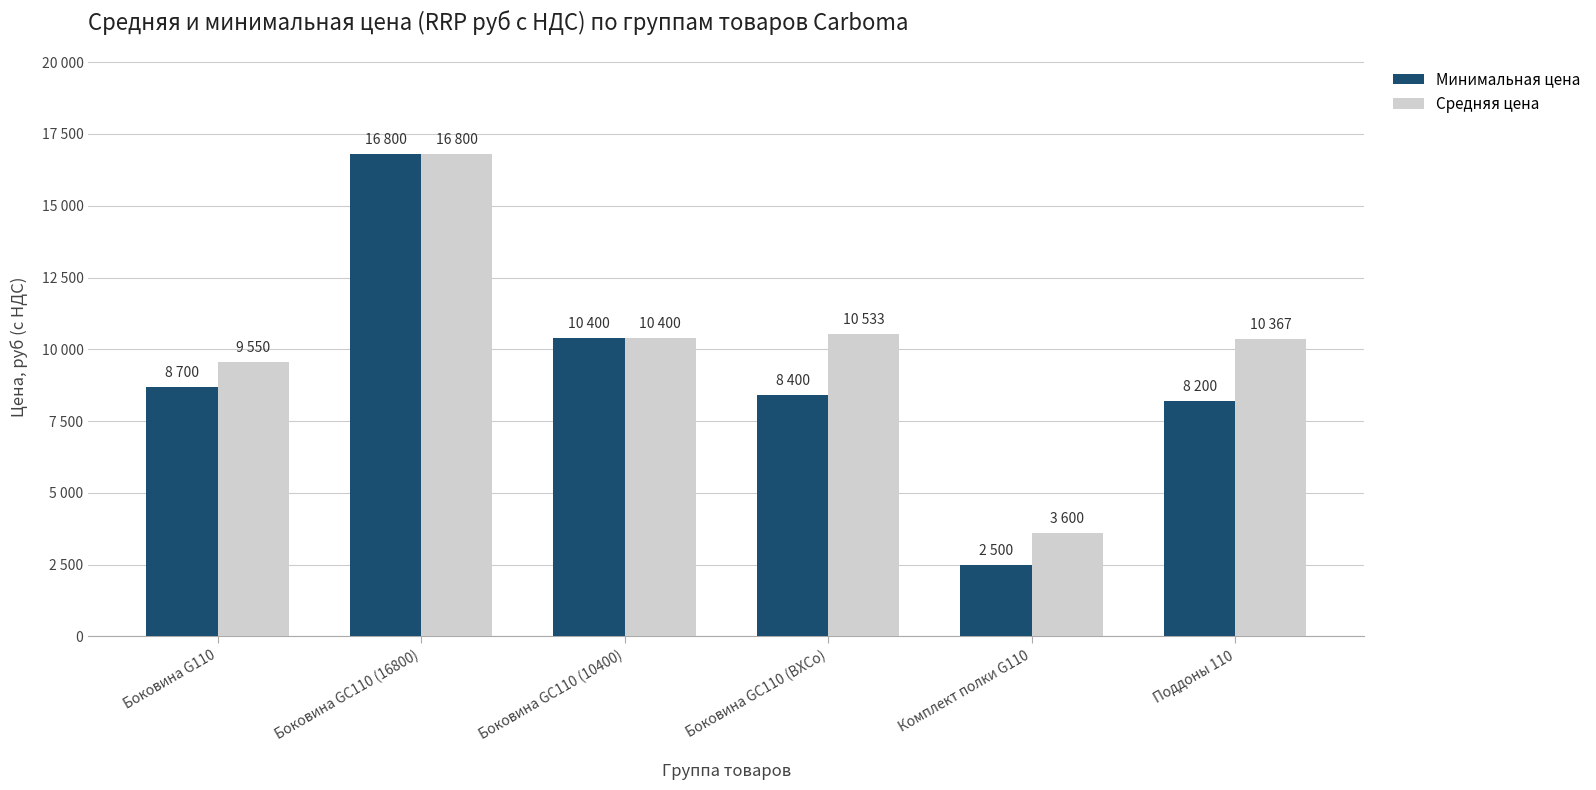

Between Боковина G110 and Боковина GC110 (16800), which is larger?

Боковина GC110 (16800)